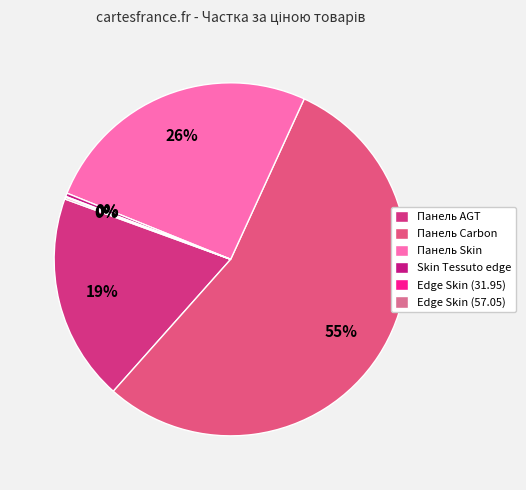

How many segments does this pie chart have?

6